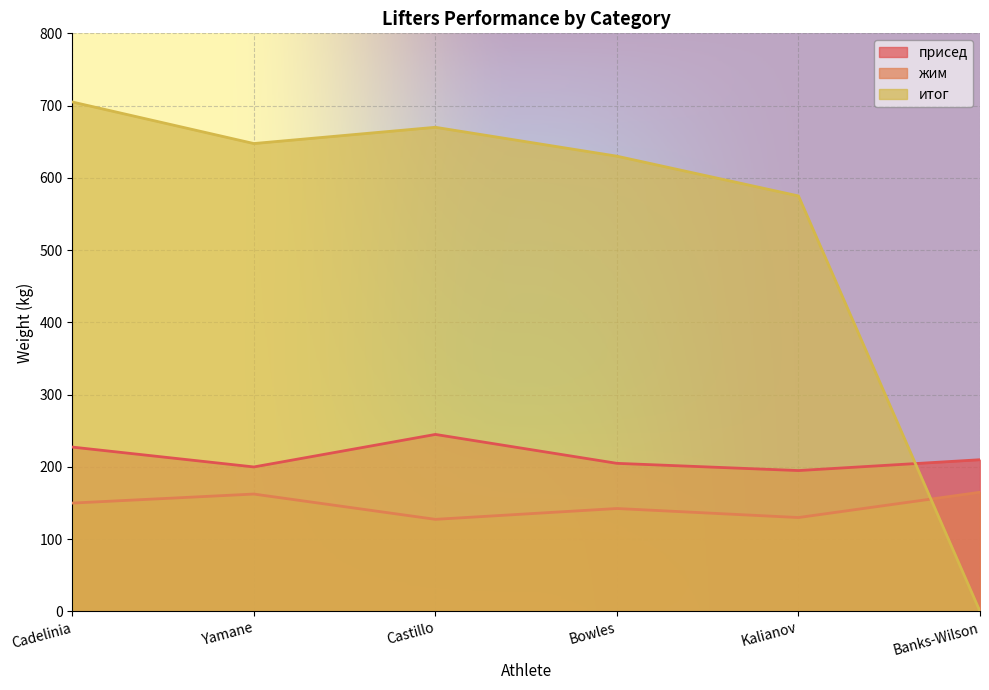

Read the итог value at Kalianov.

575.0